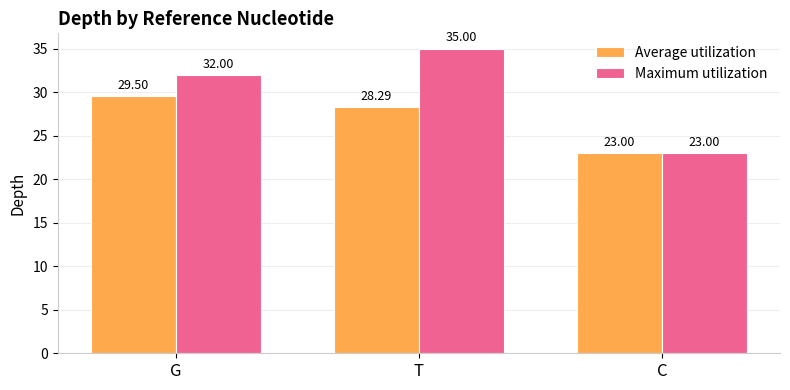

What position from the left is T?

2